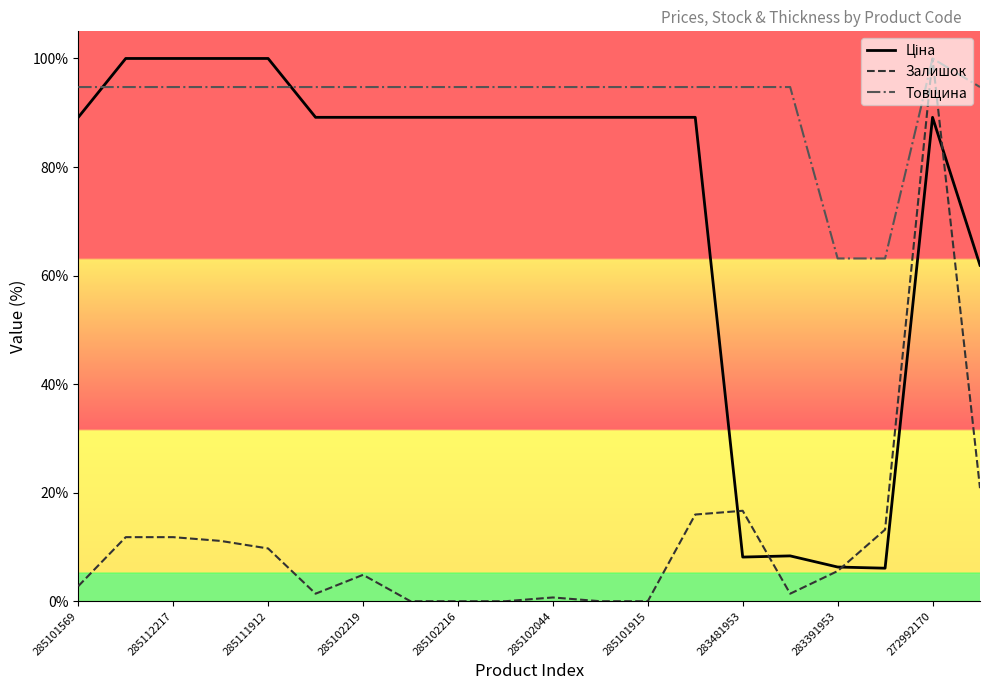

Which series has the largest total across all categories?

Товщина